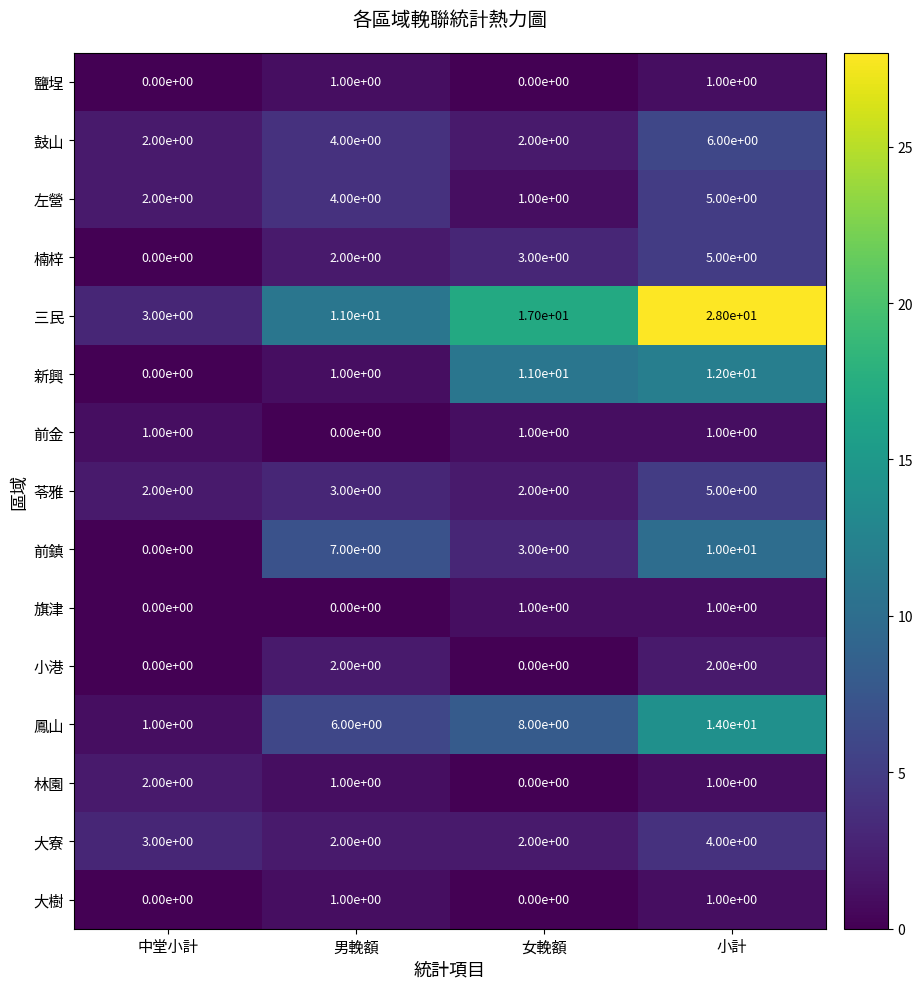

At which label does 林園 first exceed 1?

中堂小計